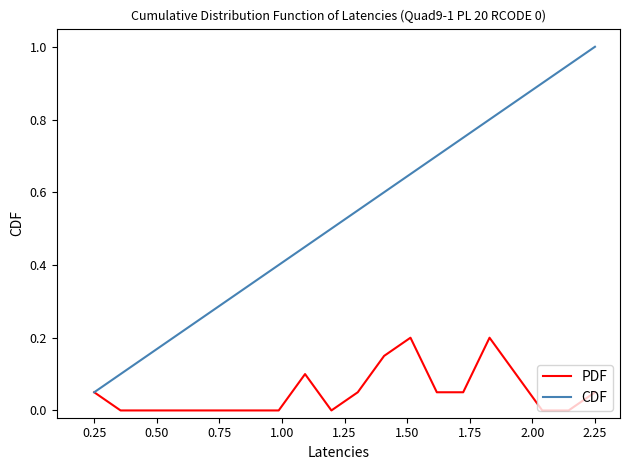

What is the sum of all PDF values?

1.0